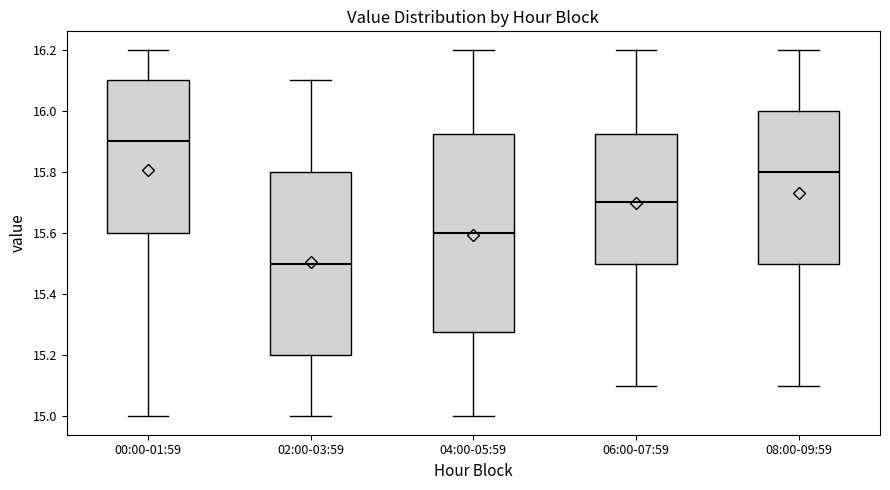

Reading left to right, transcribe this box plot: for each box, give where its median line is, the range the box spans, and where its two whiskers end, as read against the y-axis. The values are not printed on the chart, so give them approximately, as read against the axis.

00:00-01:59: median 15.90, box 15.60 to 16.10, whiskers 15.00 to 16.20
02:00-03:59: median 15.50, box 15.20 to 15.80, whiskers 15.00 to 16.10
04:00-05:59: median 15.60, box 15.28 to 15.92, whiskers 15.00 to 16.20
06:00-07:59: median 15.70, box 15.50 to 15.92, whiskers 15.10 to 16.20
08:00-09:59: median 15.80, box 15.50 to 16.00, whiskers 15.10 to 16.20